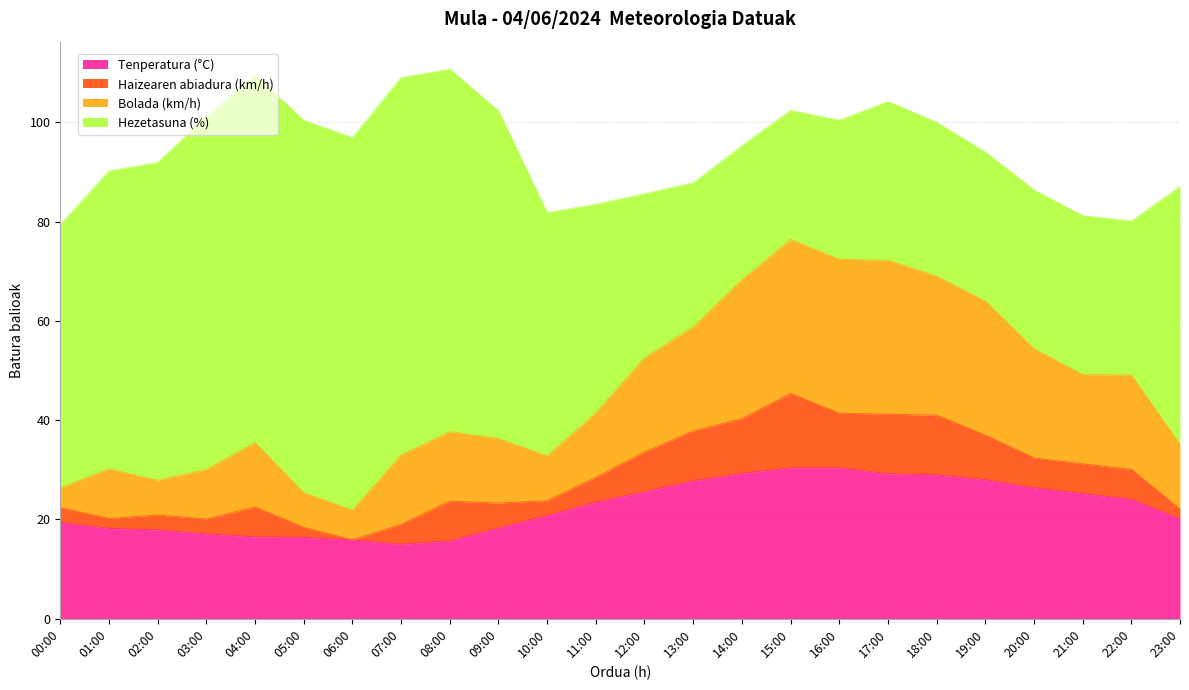

What is the label of the 17th point from the left?

16:00